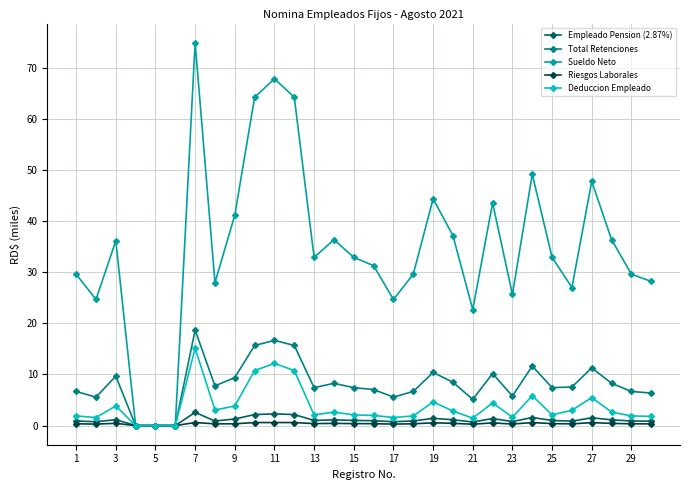

At how many categories does at least one series exceed 34?

13